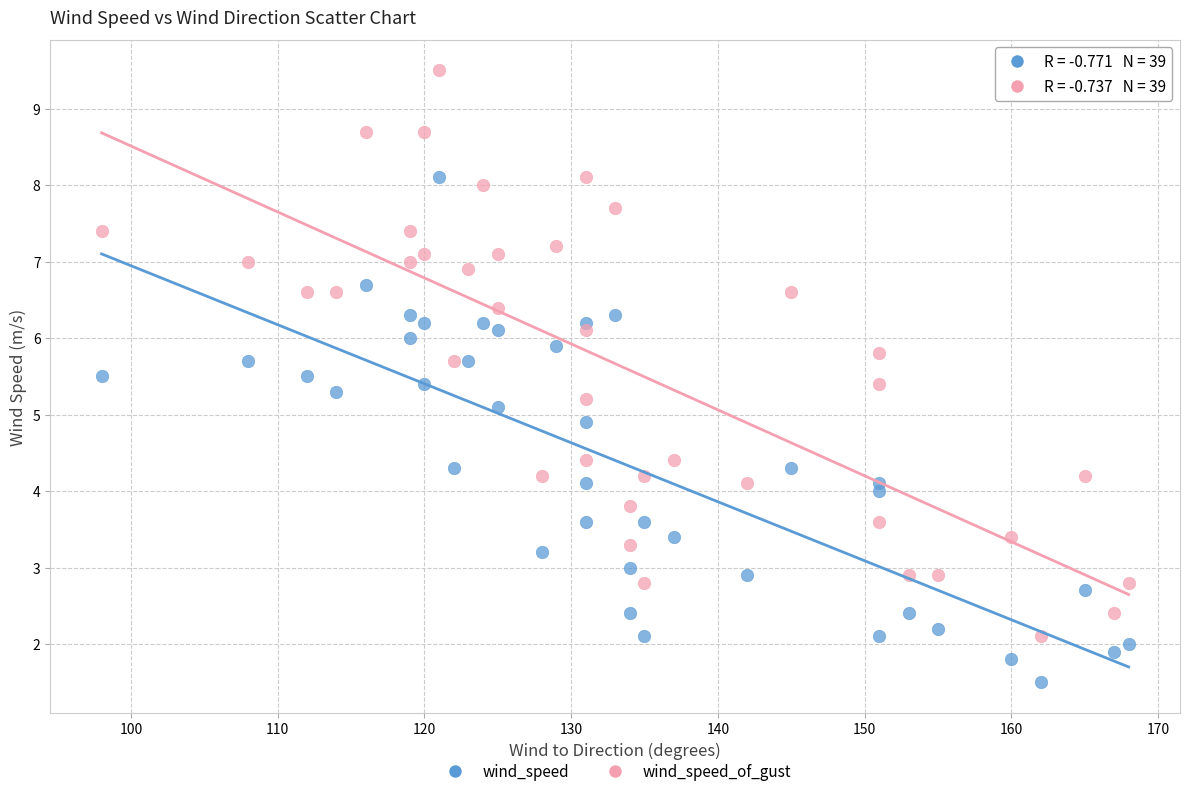

Which series reaches the maximum Y coordinate?

wind_speed_of_gust